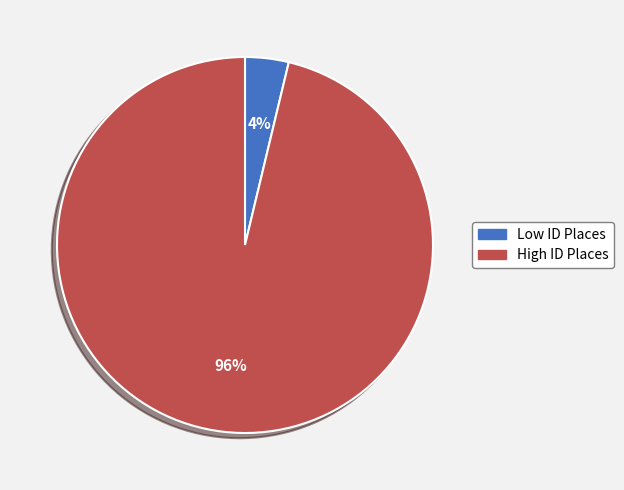

To the nearest percent, what is the average slice percentage?

50%